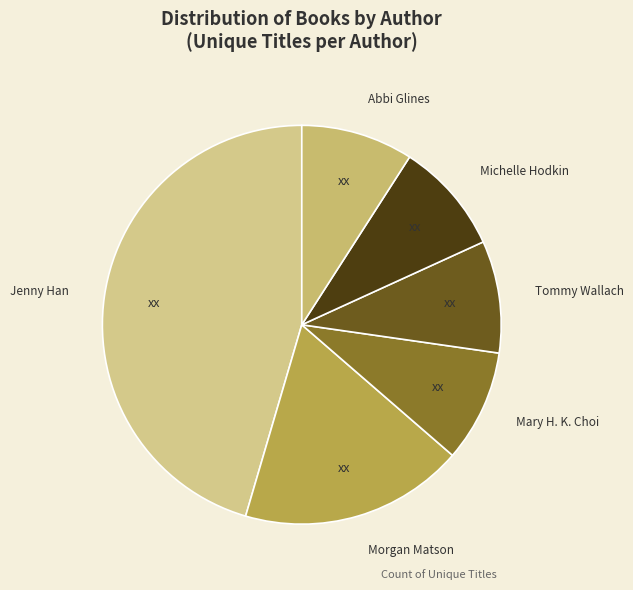

Between Jenny Han and Abbi Glines, which is larger?

Jenny Han